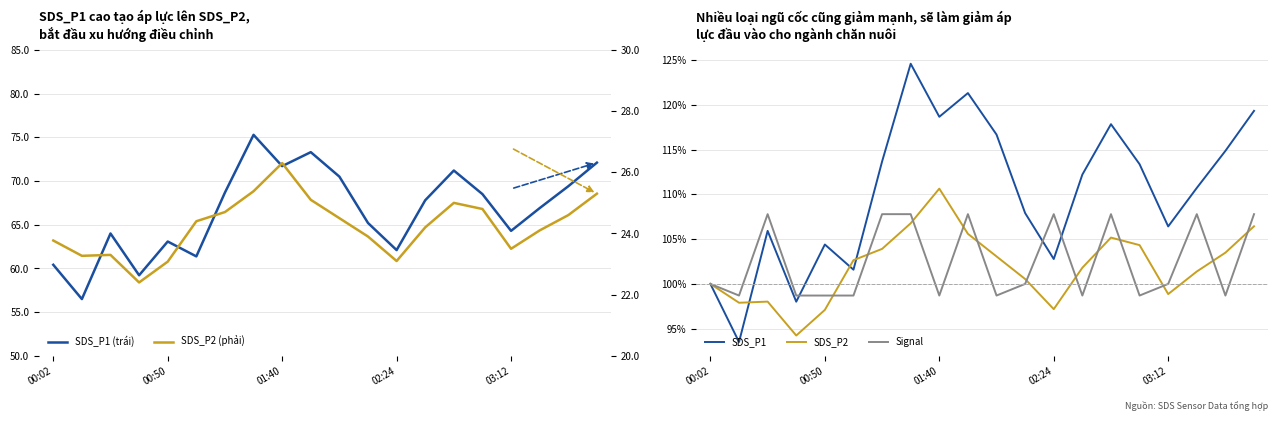

Which category has the highest value in the SDS_P2 series?

01:40